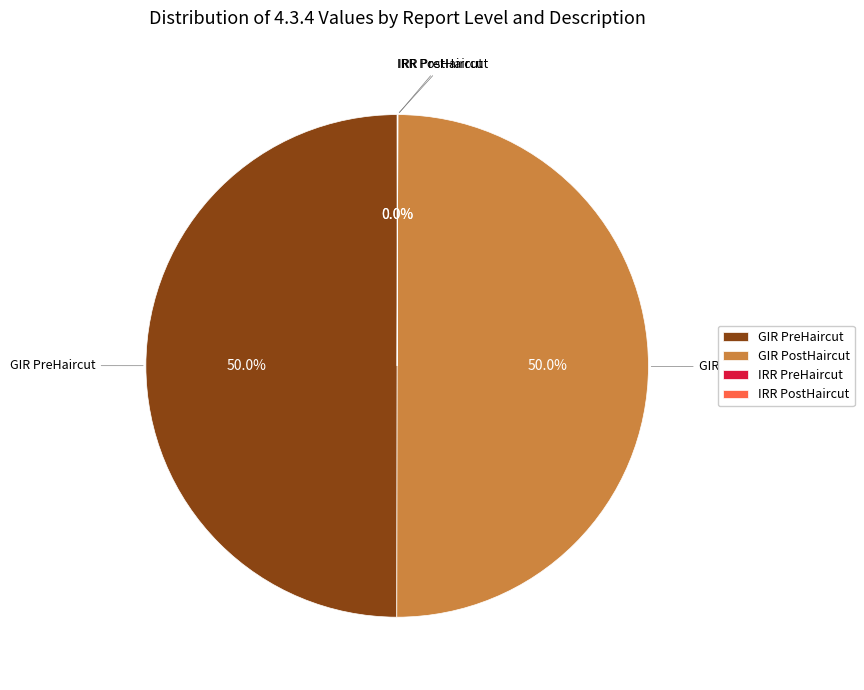

What percentage is NOT represented by GIR PreHaircut?

50.0%